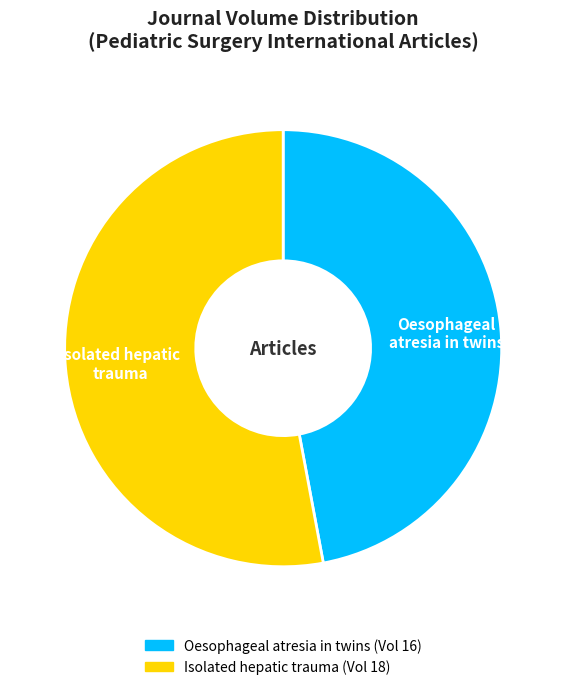

Is there any slice that represents more than half of the pie?

Yes